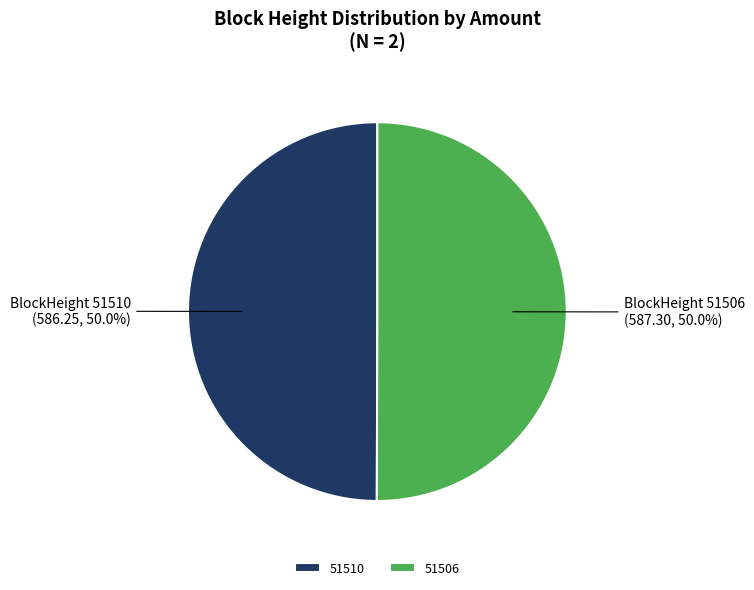

Combined, do 51510 and 51506 account for over 50%?

Yes